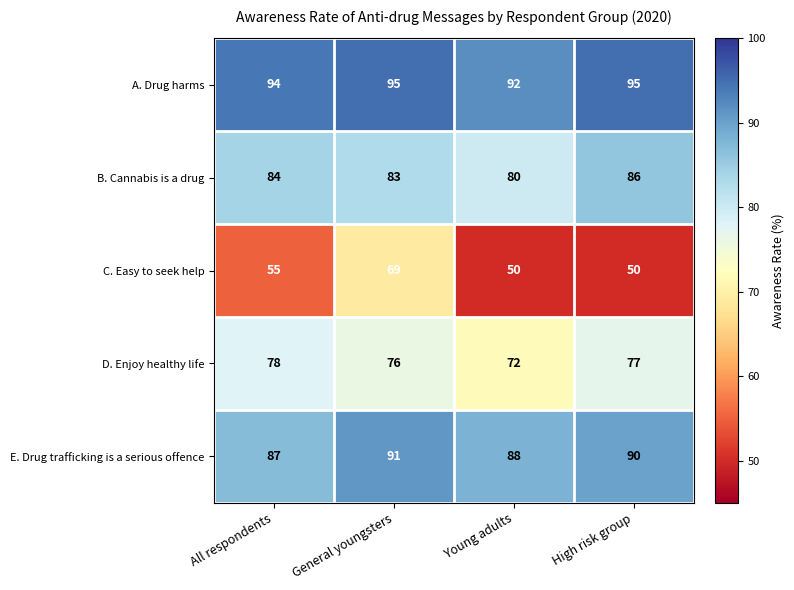

What is the minimum value for E. Drug trafficking is a serious offence?

87